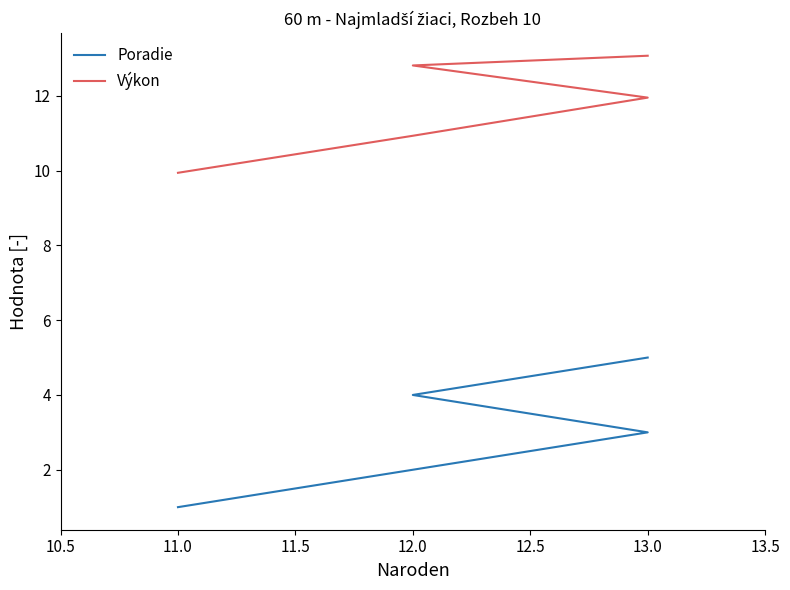

What is the difference between the second highest and minimum values in the Výkon series?

2.9